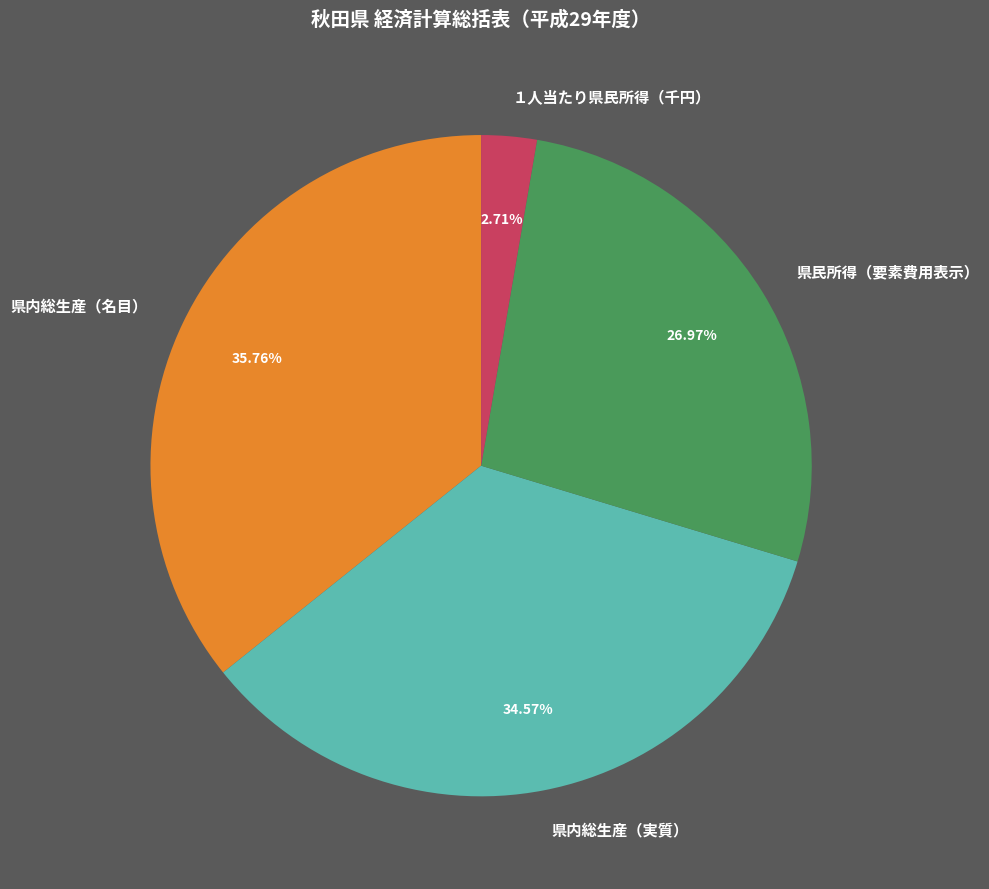

What percentage do １人当たり県民所得（千円） and 県内総生産（名目） together represent?

38.5%